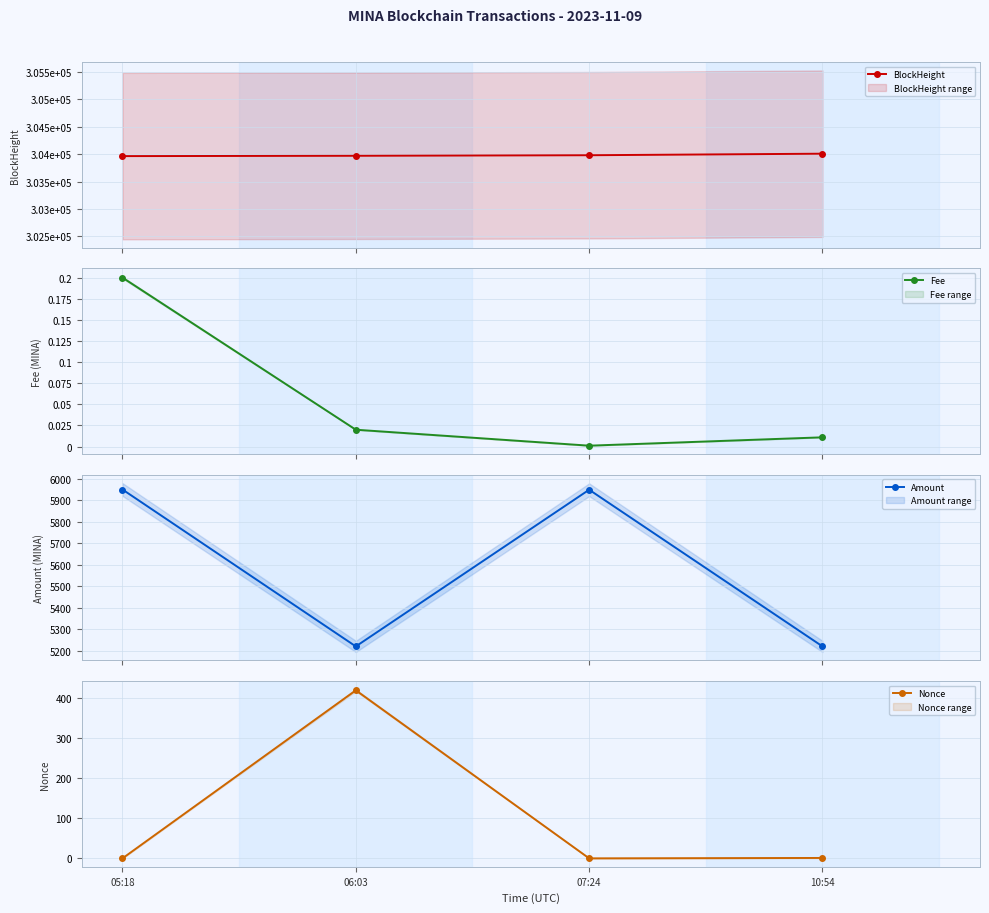

Does the chart display data point markers on the line(s)?

Yes